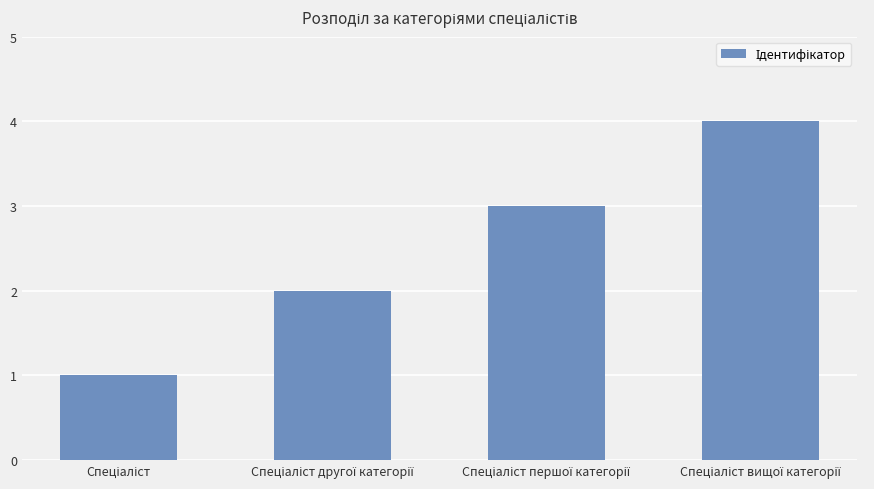

What is the maximum value shown in the chart?

4